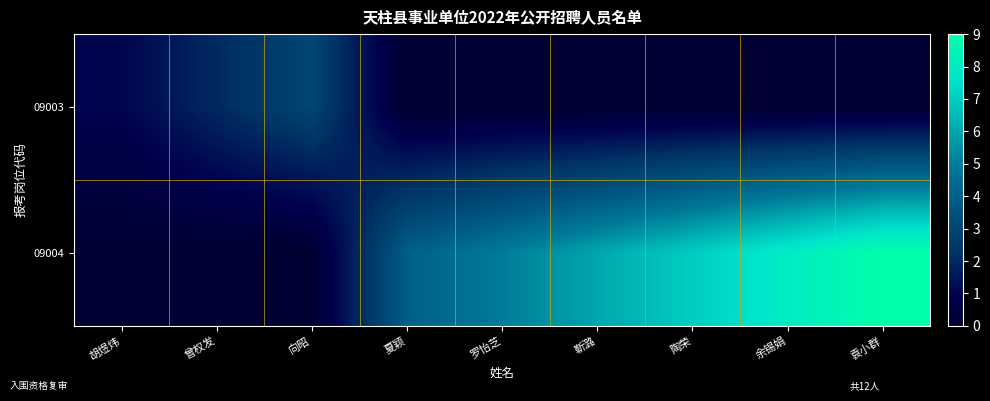

Which has a higher value, 余锡娟 or 向昭?

向昭